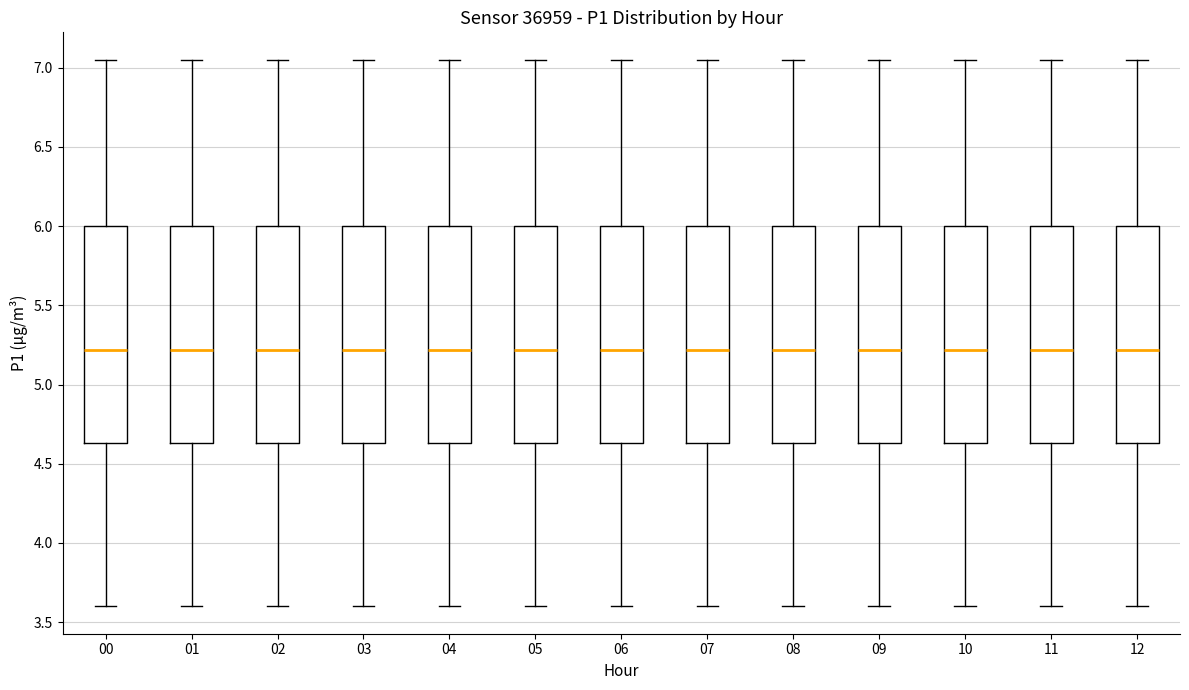

Reading left to right, transcribe this box plot: for each box, give where its median line is, the range the box spans, and where its two whiskers end, as read against the y-axis. The values are not printed on the chart, so give them approximately, as read against the axis.

00: median 5.20, box 4.65 to 6.00, whiskers 3.60 to 7.05
01: median 5.20, box 4.65 to 6.00, whiskers 3.60 to 7.05
02: median 5.20, box 4.65 to 6.00, whiskers 3.60 to 7.05
03: median 5.20, box 4.65 to 6.00, whiskers 3.60 to 7.05
04: median 5.20, box 4.65 to 6.00, whiskers 3.60 to 7.05
05: median 5.20, box 4.65 to 6.00, whiskers 3.60 to 7.05
06: median 5.20, box 4.65 to 6.00, whiskers 3.60 to 7.05
07: median 5.20, box 4.65 to 6.00, whiskers 3.60 to 7.05
08: median 5.20, box 4.65 to 6.00, whiskers 3.60 to 7.05
09: median 5.20, box 4.65 to 6.00, whiskers 3.60 to 7.05
10: median 5.20, box 4.65 to 6.00, whiskers 3.60 to 7.05
11: median 5.20, box 4.65 to 6.00, whiskers 3.60 to 7.05
12: median 5.20, box 4.65 to 6.00, whiskers 3.60 to 7.05